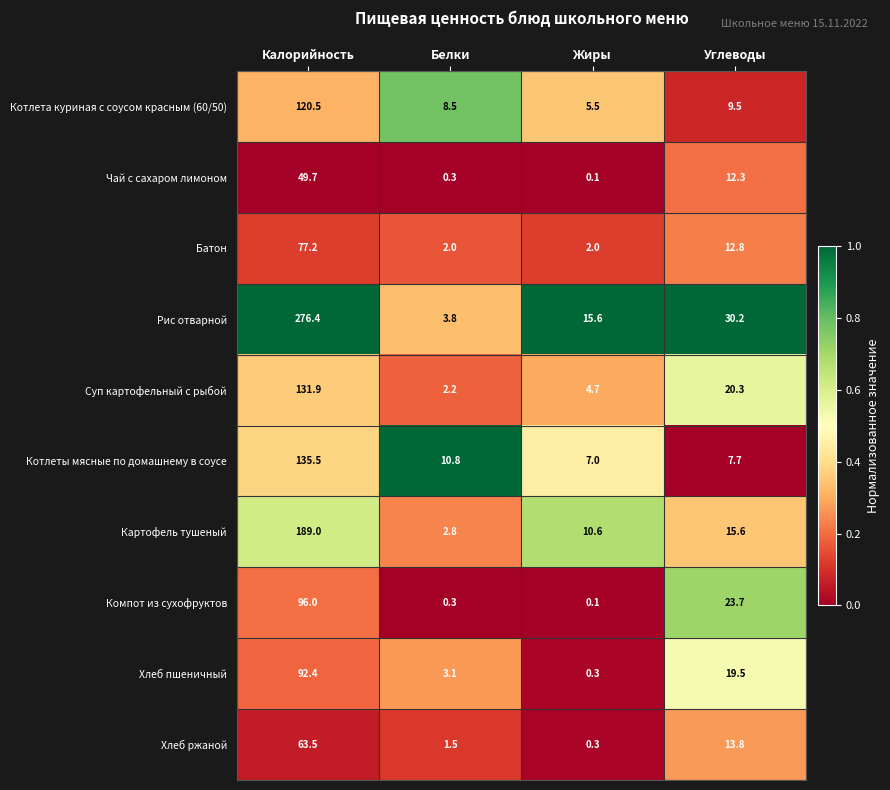

Which series has the largest range (max minus min)?

Рис отварной